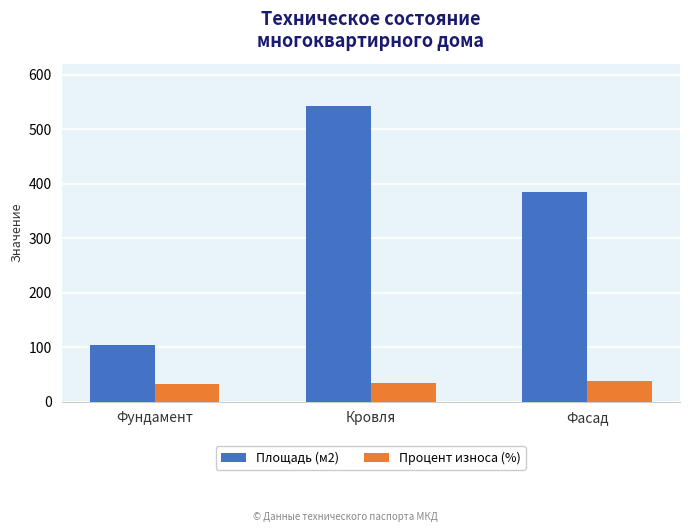

Rank the series at Кровля from lowest to highest value.

Процент износа (%), Площадь (м2)